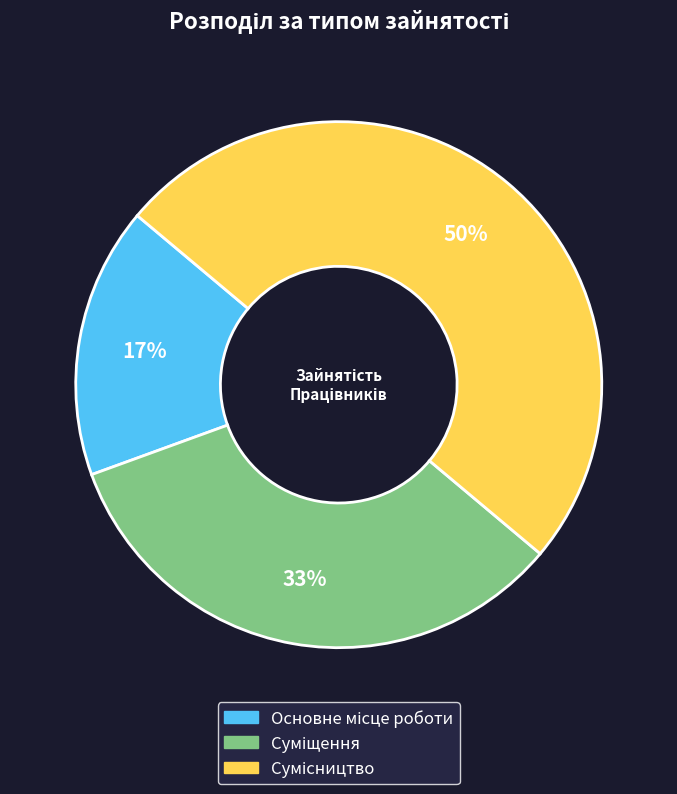

To the nearest percent, what is the difference between the largest and smallest slice percentages?

33%